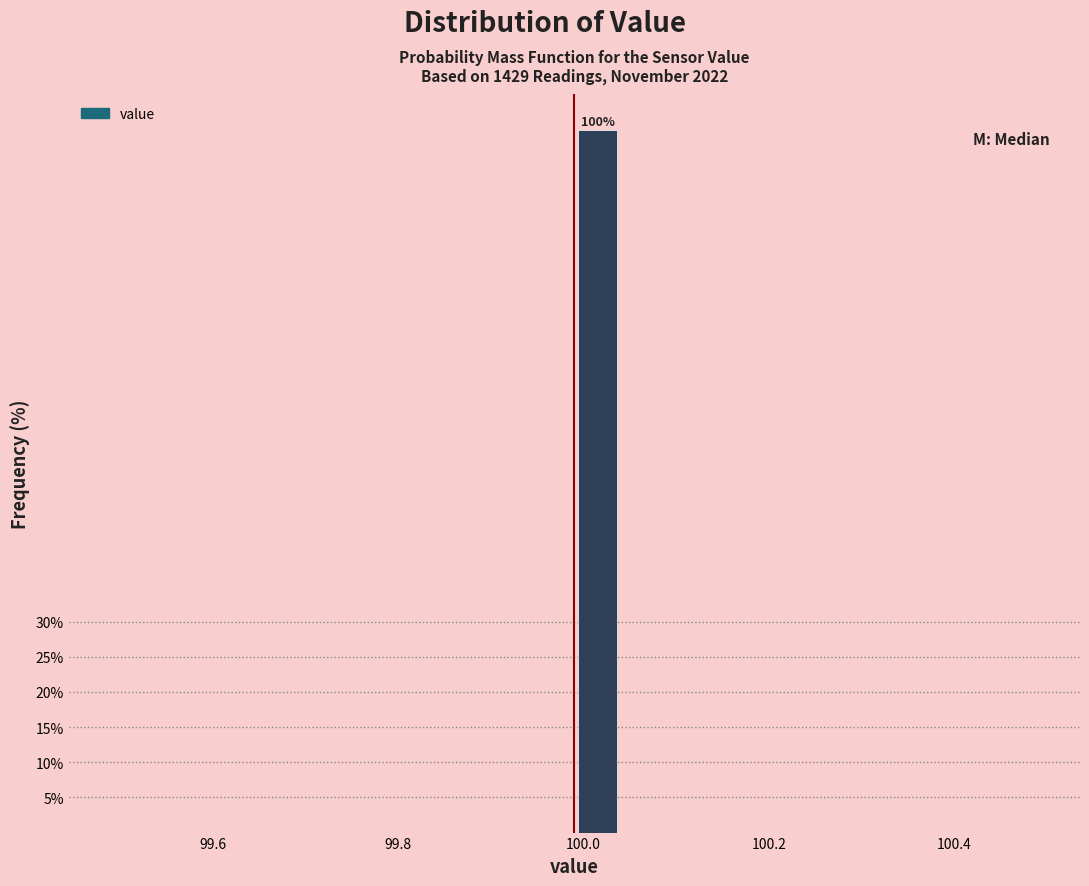

Read against the x-axis, roughly where is the centre of the tallest bar?

100.02